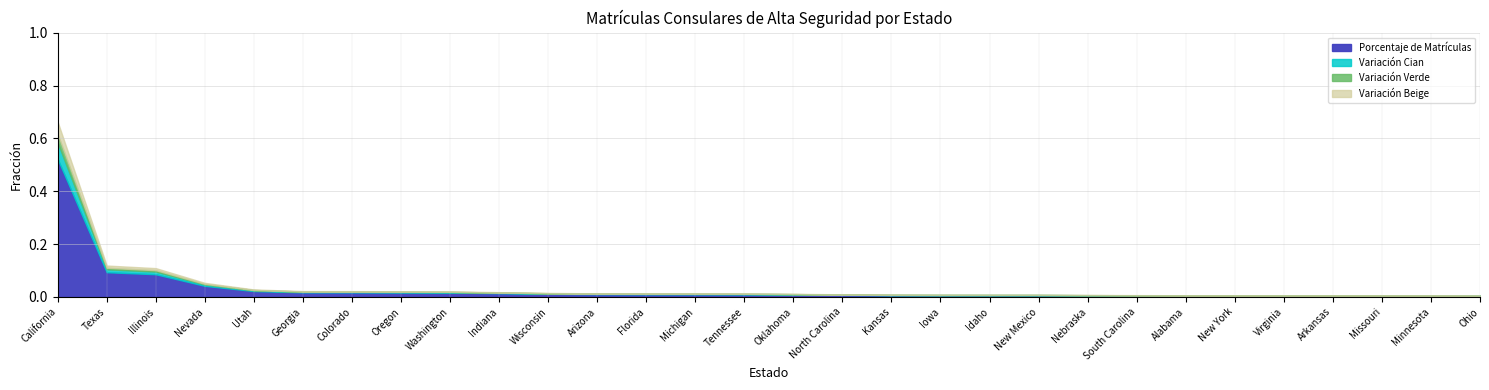

Rank the categories by value from highest to lowest.

California, Texas, Illinois, Nevada, Utah, Georgia, Colorado, Oregon, Washington, Indiana, Wisconsin, Arizona, Florida, Michigan, Tennessee, Oklahoma, North Carolina, Kansas, Iowa, Idaho, New Mexico, Nebraska, South Carolina, Alabama, New York, Virginia, Arkansas, Missouri, Minnesota, Ohio